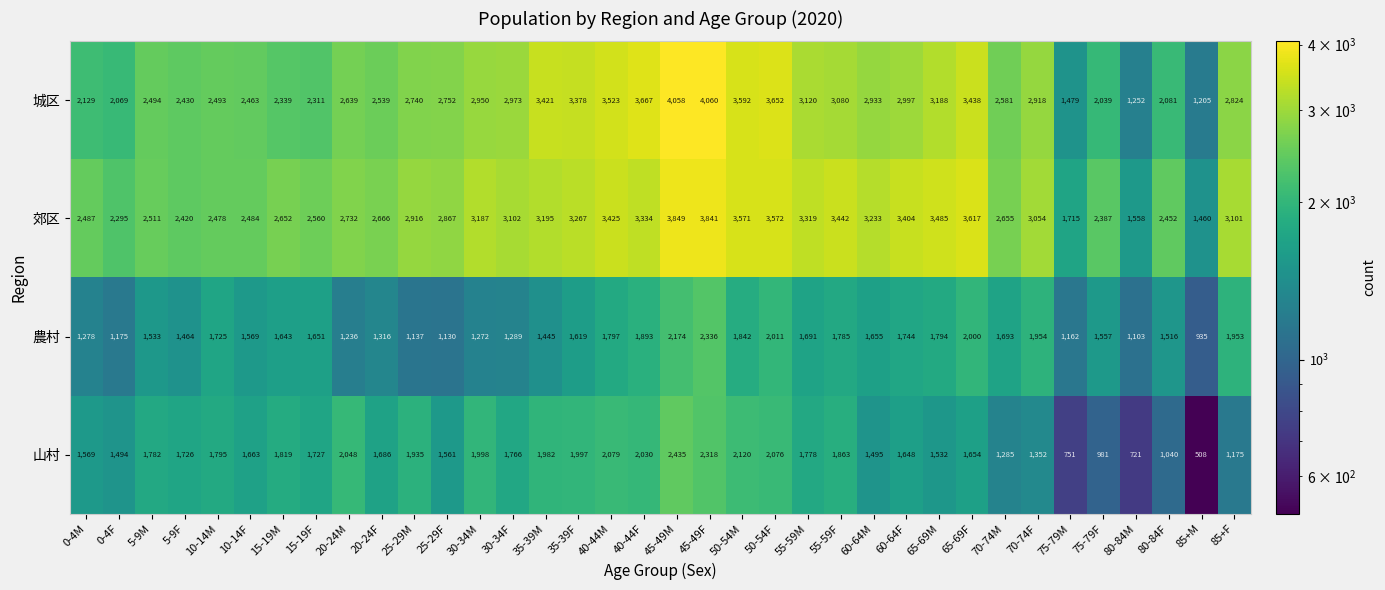

What is the average value of the 城区 series?

2772